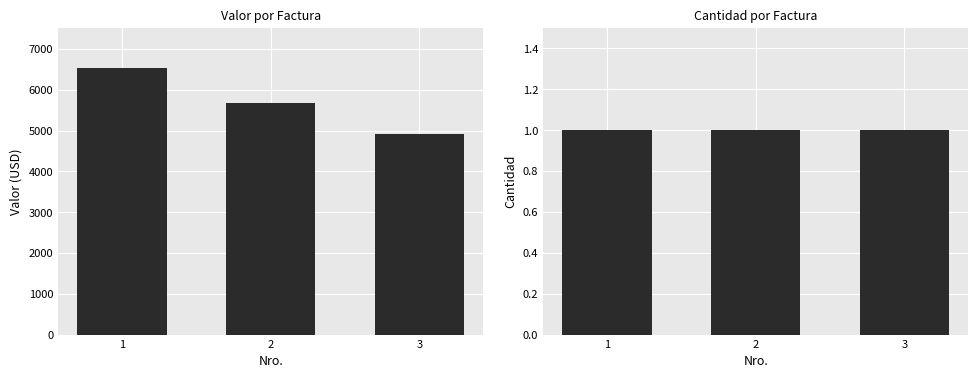

What are all the series names shown in the legend?

Valor, Cantidad